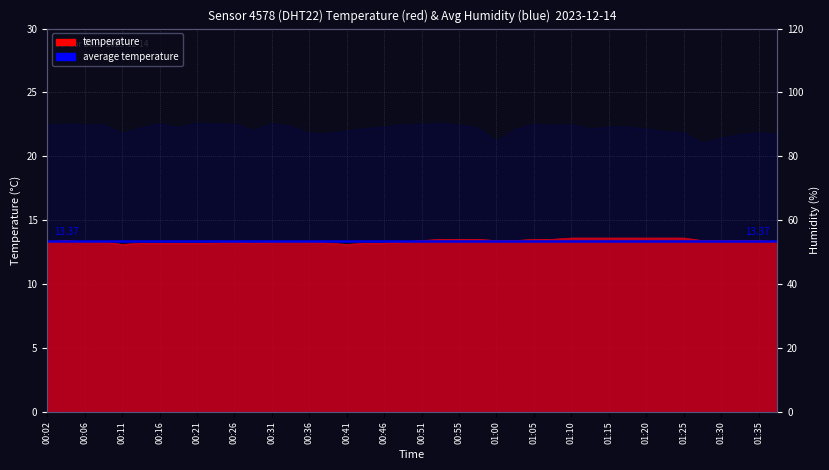

What is the label of the 12th point from the left?

00:28